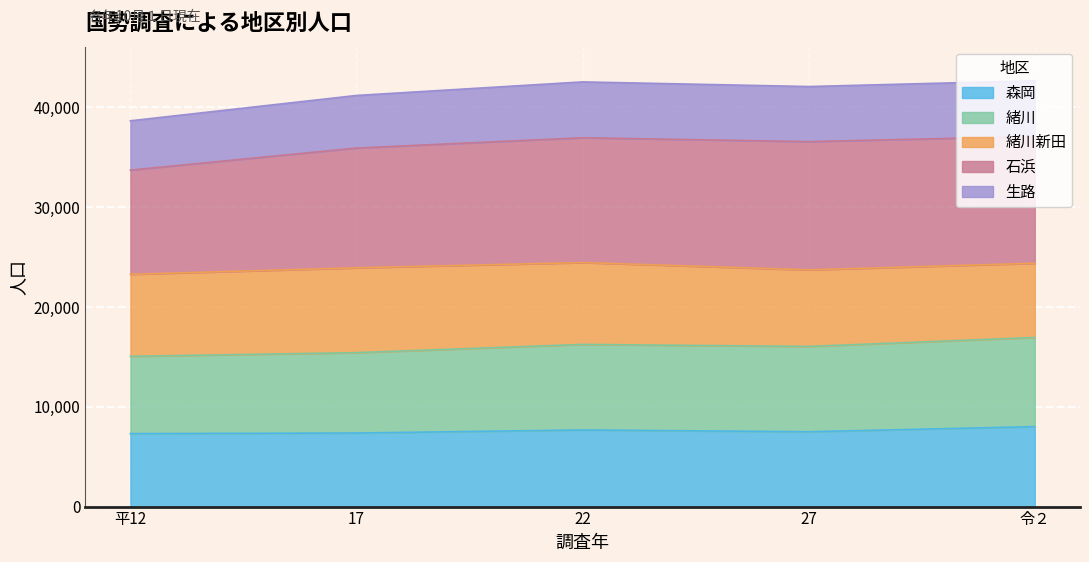

True or false: 生路 and 緒川 cross at least once.

False